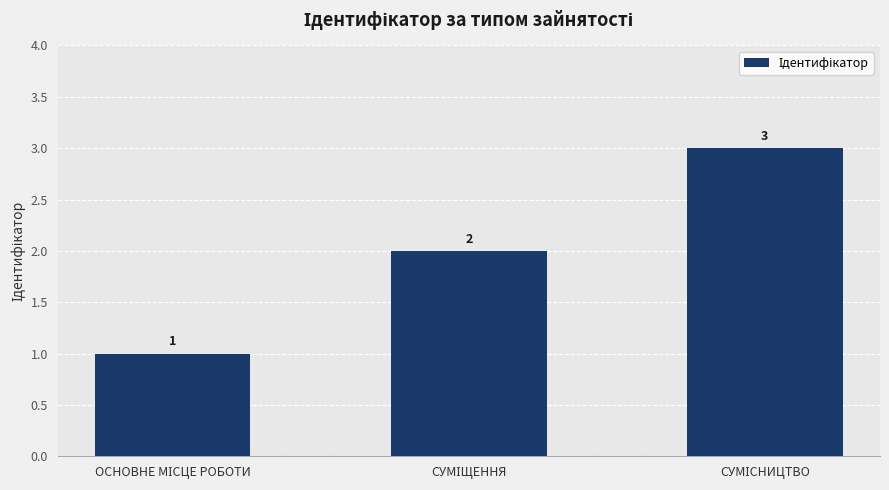

Count the values in the range 1 to 3.

3